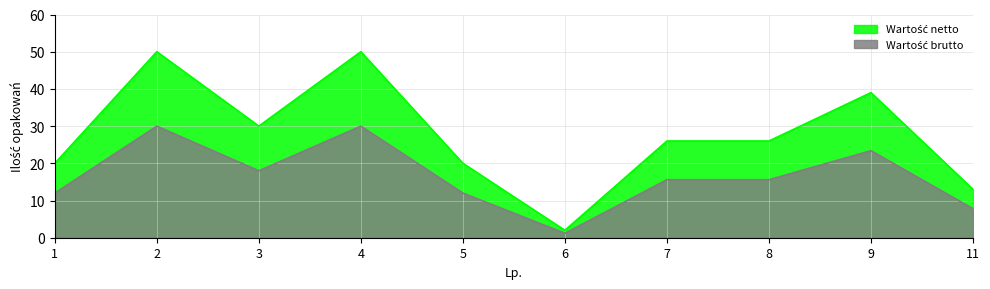

Where does the Ilość opakowań (Wartość brutto) series first go above 15?

2